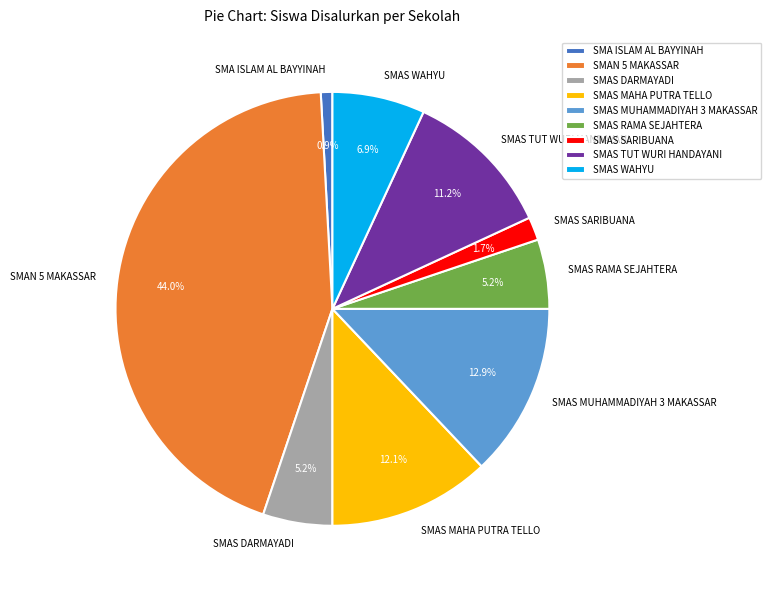

Does SMA ISLAM AL BAYYINAH represent more than half of the total?

No